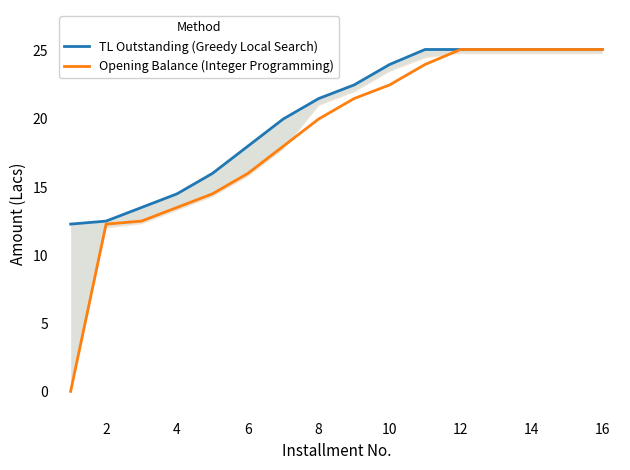

Which series has the largest range (max minus min)?

Opening Balance (Integer Programming)